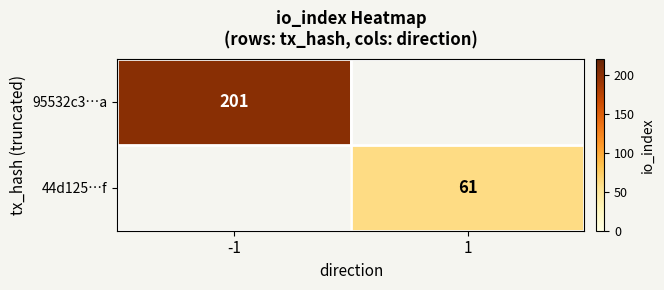

The value of 95532c3…a at -1 is 90. True or false?

False